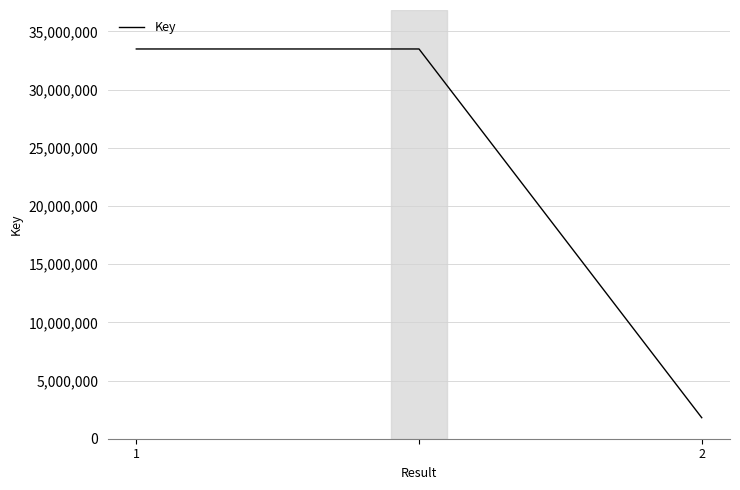

What is the minimum value shown in the chart?

1806396